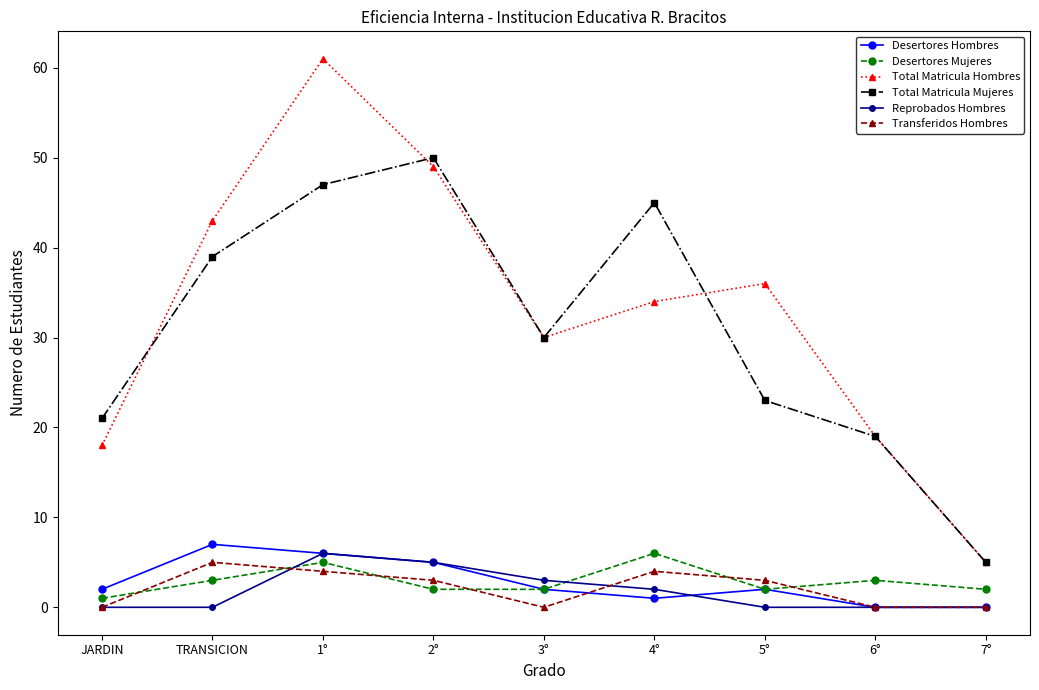

Does the chart have visible grid lines?

No